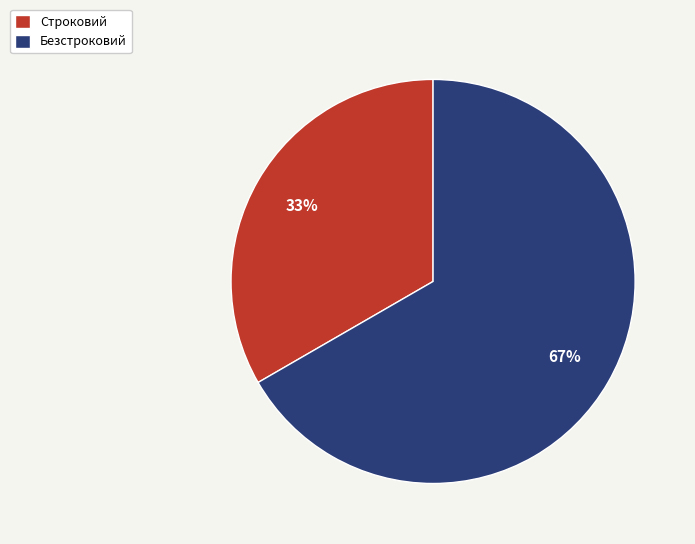

Which category has the biggest portion of the pie?

Безстроковий